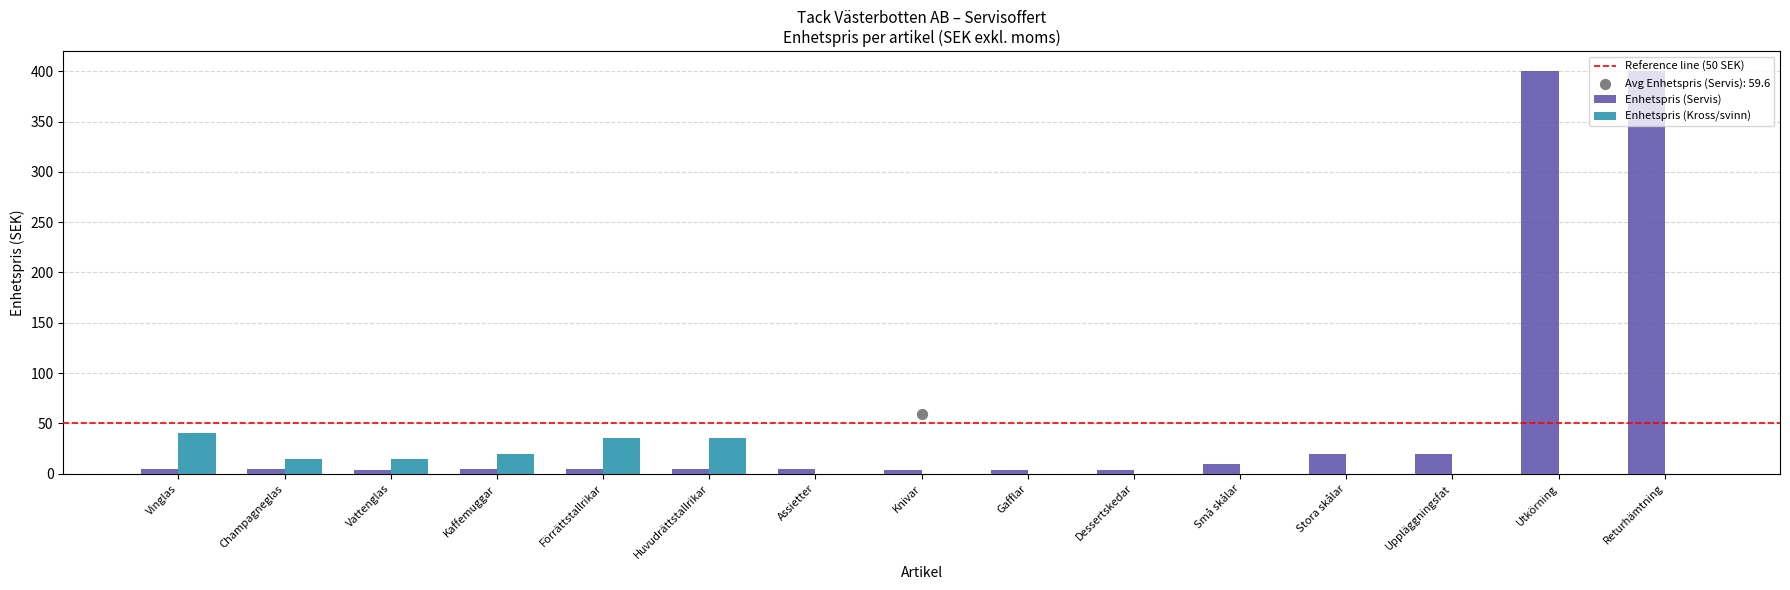

Is the value of Enhetspris (Kross/svinn) at Assietter greater than the value of Enhetspris (Servis) at Stora skålar?

No